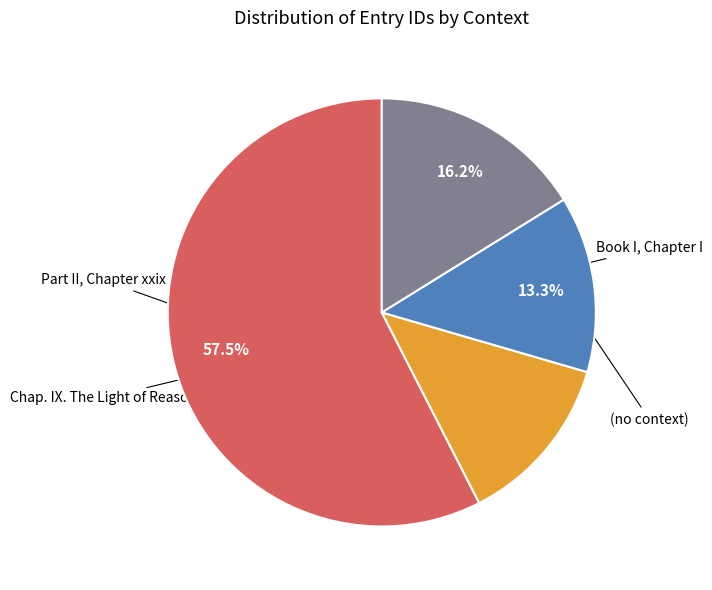

Does any single category account for the majority?

Yes